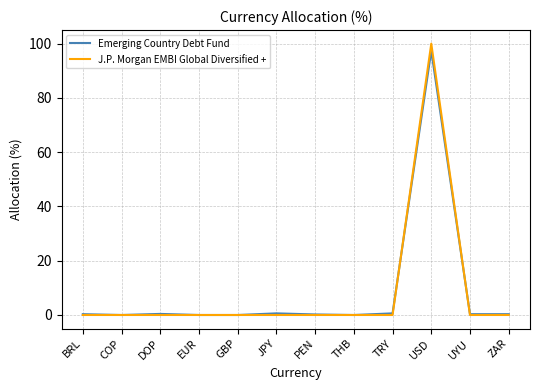

What is the difference between the second highest and minimum values in the Emerging Country Debt Fund series?

0.6